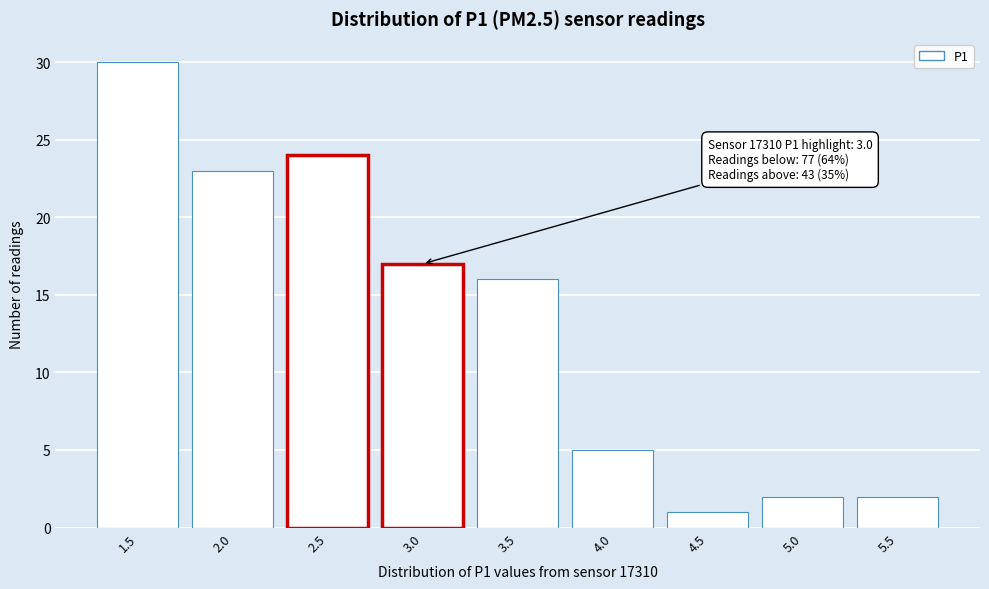

Reading left to right, what are all the values shown in this chart?

1.5=30	2.0=23	2.5=24	3.0=17	3.5=16	4.0=5	4.5=1	5.0=2	5.5=2